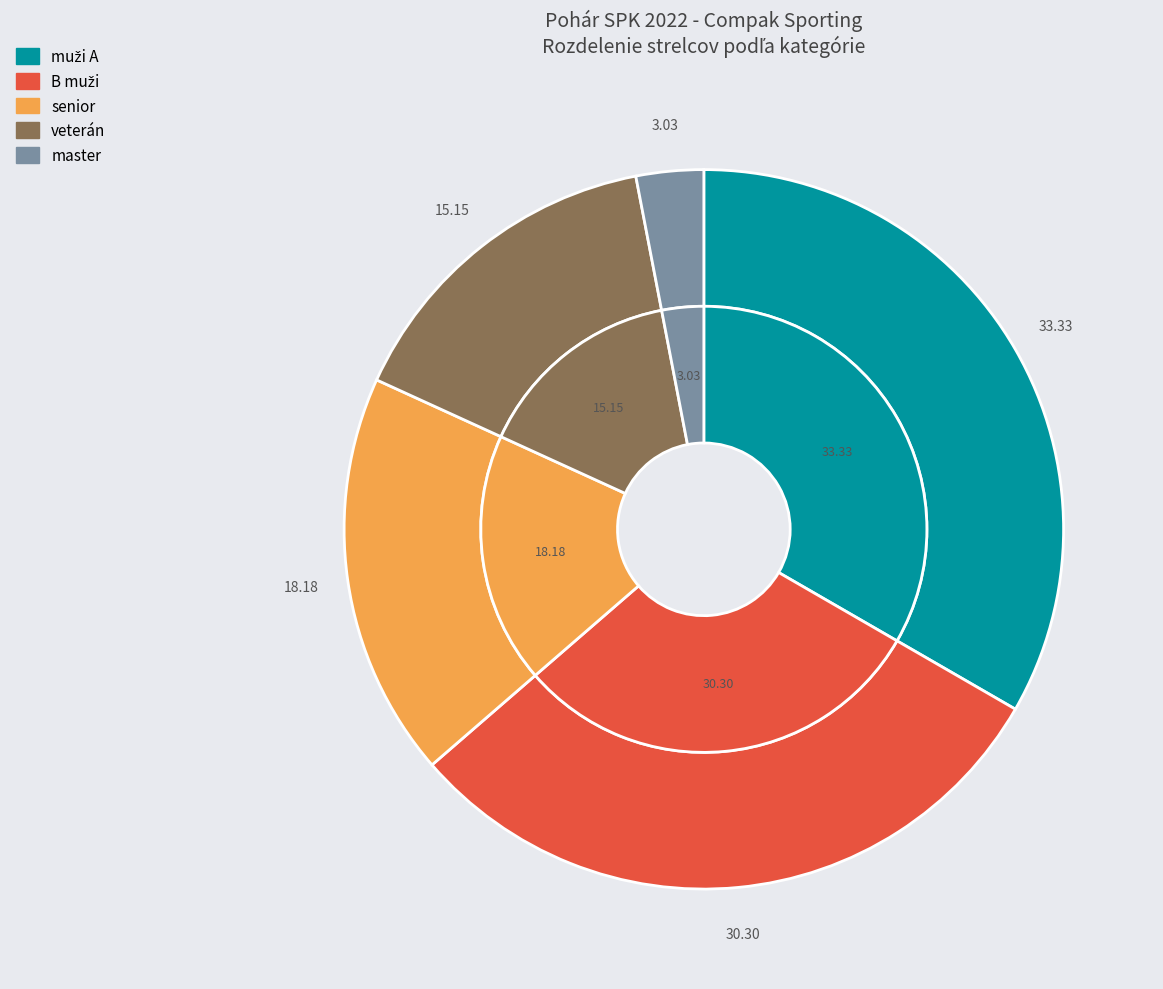

What is the change in value from senior to veterán?

-1